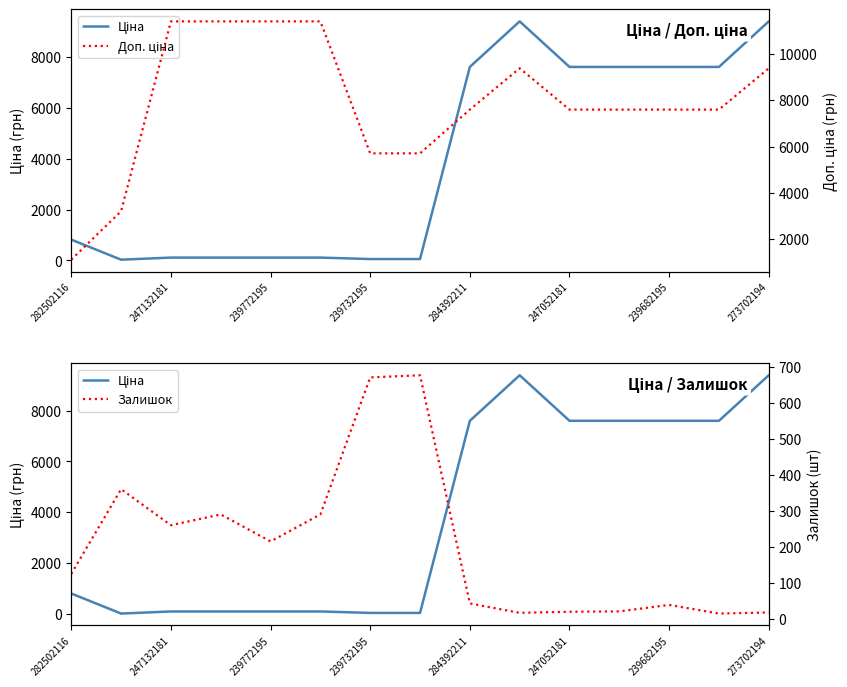

What is the difference between the maximum and minimum values in the Доп. ціна series?

10300.8